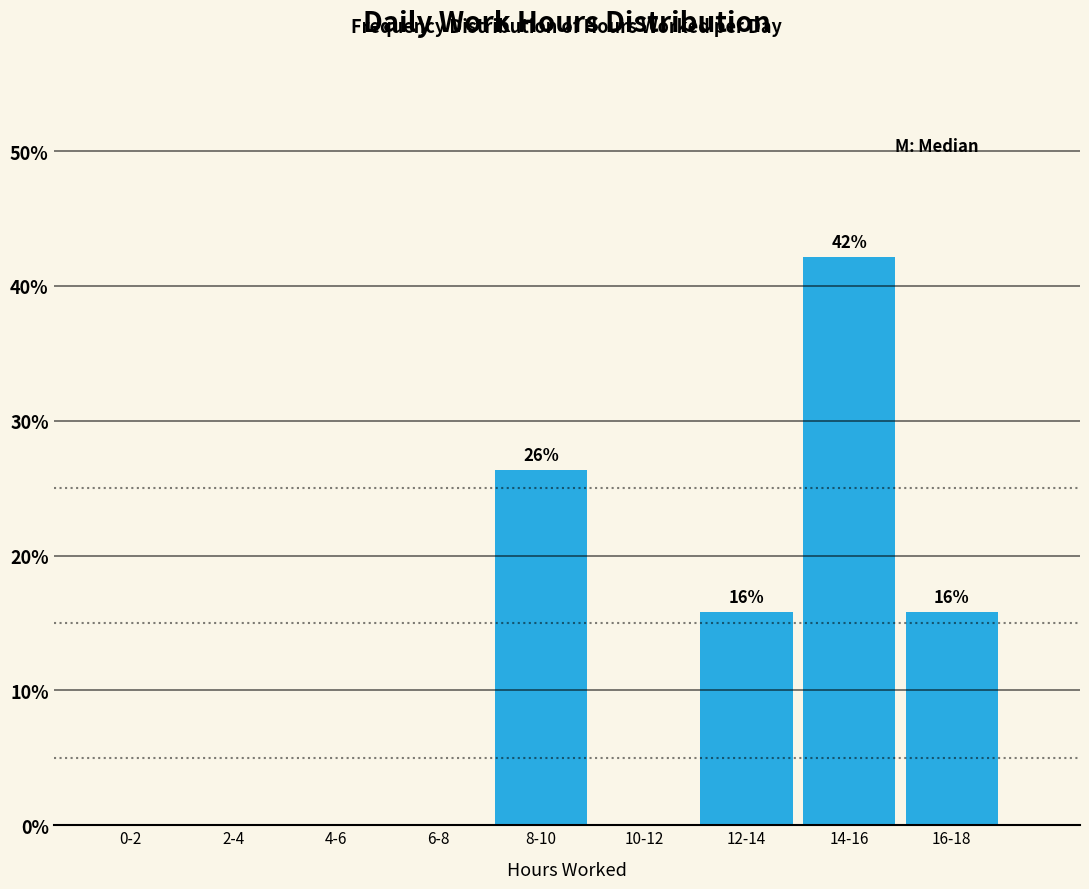

Reading left to right, what are all the values shown in this chart?

0-2=0.0	2-4=0.0	4-6=0.0	6-8=0.0	8-10=26.3	10-12=0.0	12-14=15.8	14-16=42.1	16-18=15.8